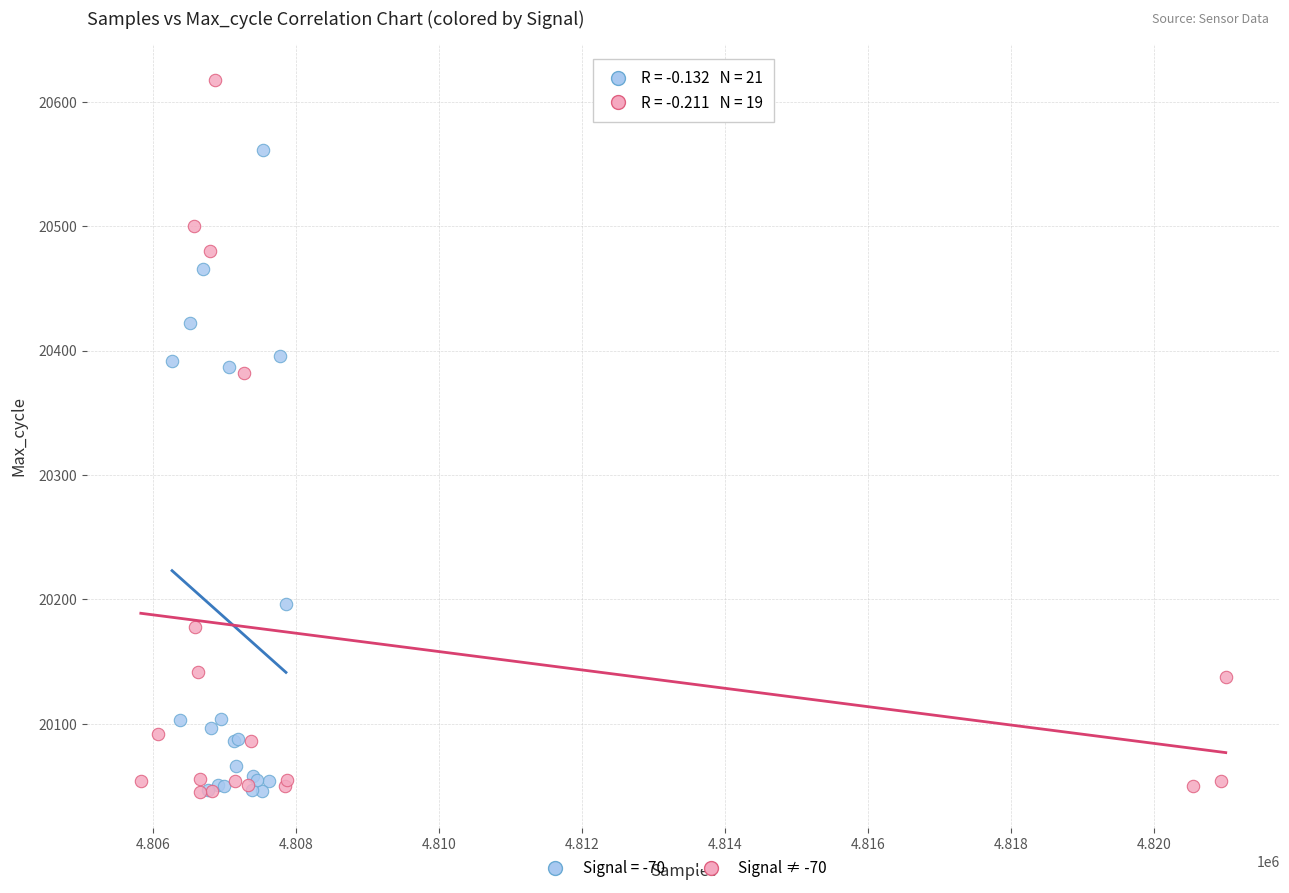

Which series reaches the maximum Y coordinate?

Signal ≠ -70